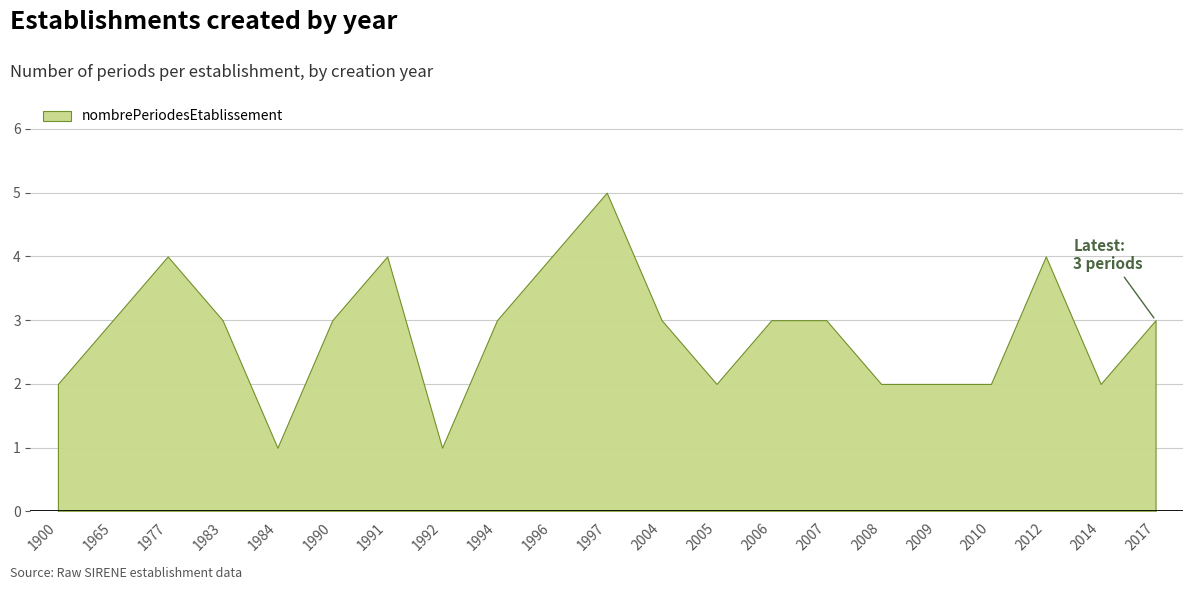

What is the ratio of the value at 2006 to the value at 1992?

3.0